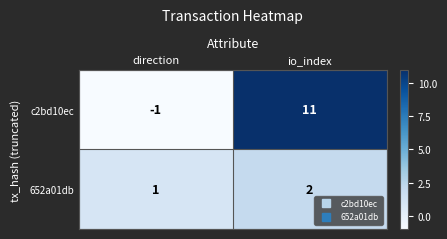

The c2bd10ec series shows 17 at io_index. True or false?

False